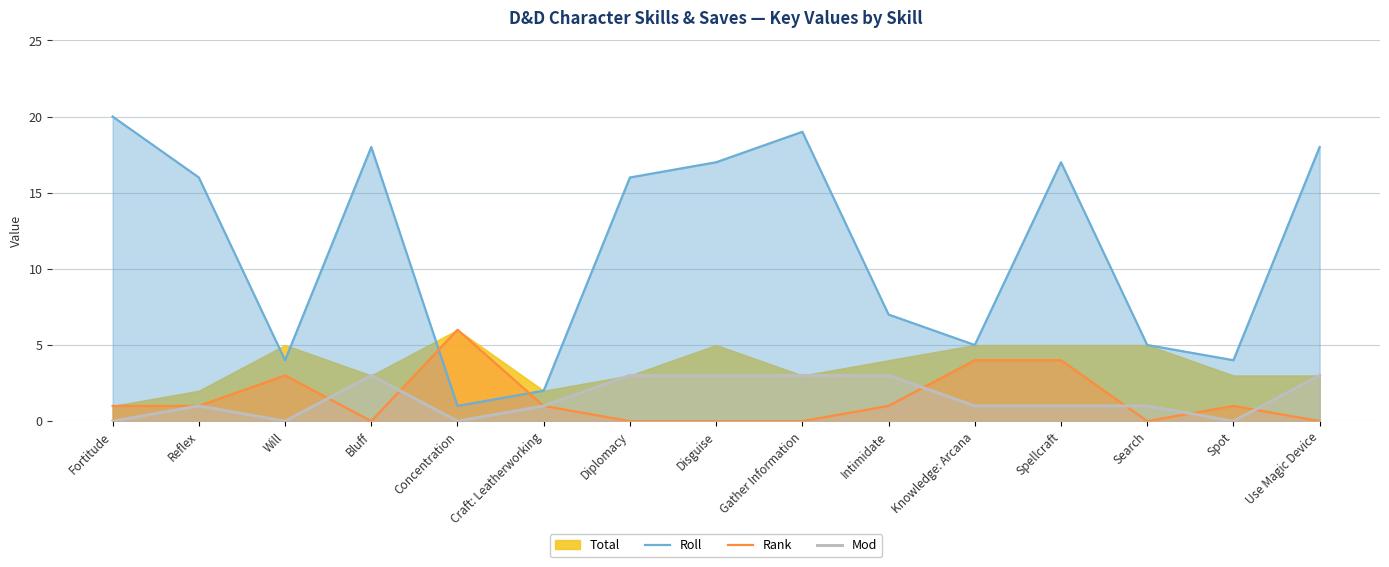

What is the approximate value of Mod at Diplomacy?

3